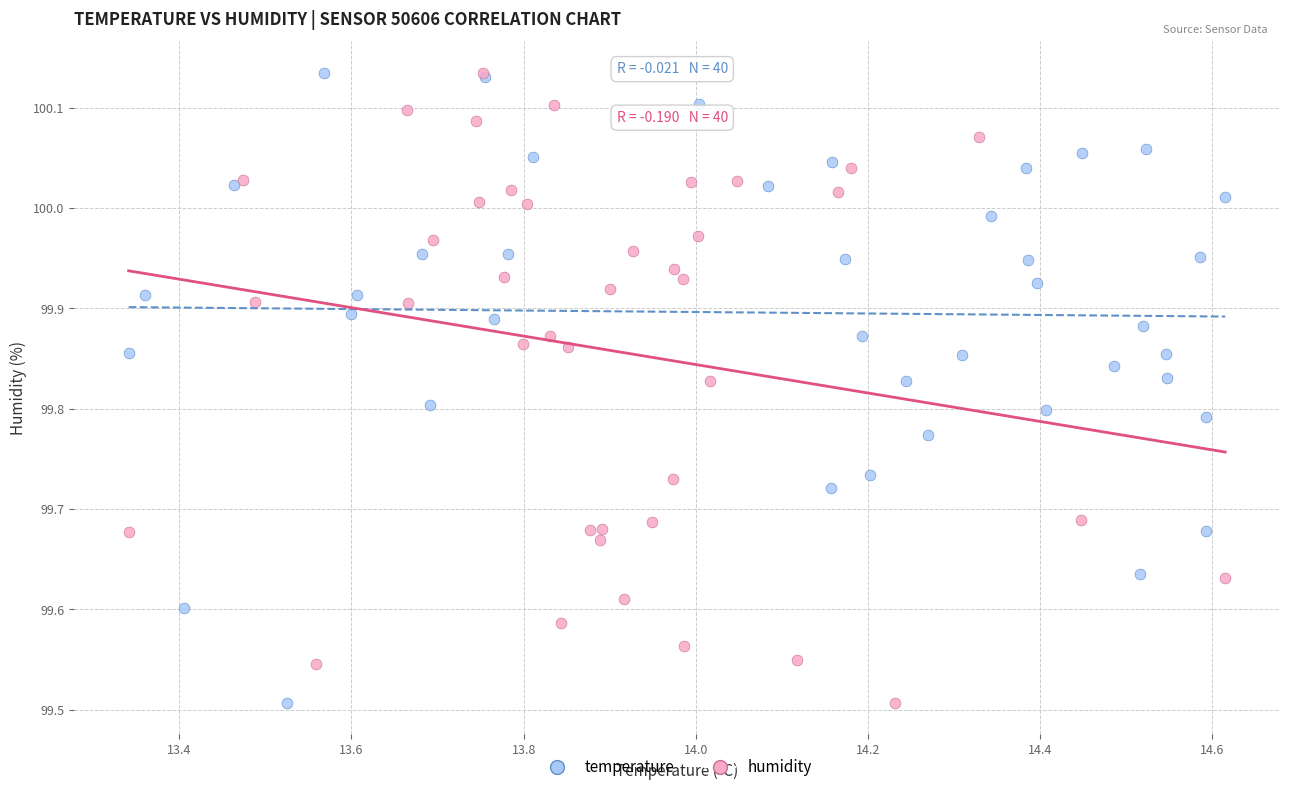

What are all the series names shown in the legend?

temperature, humidity